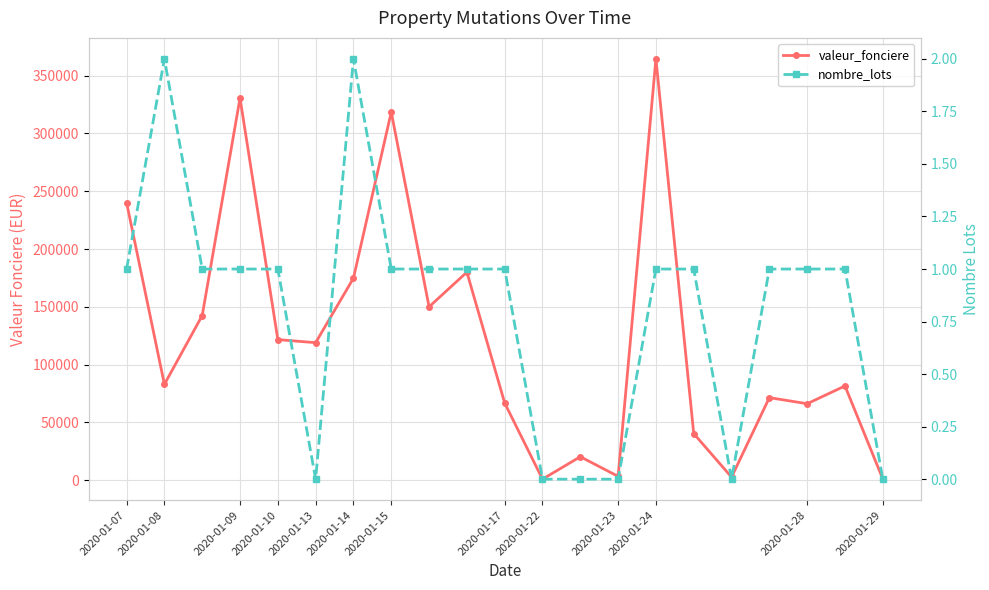

True or false: nombre_lots has a value of -1 at 20.

False